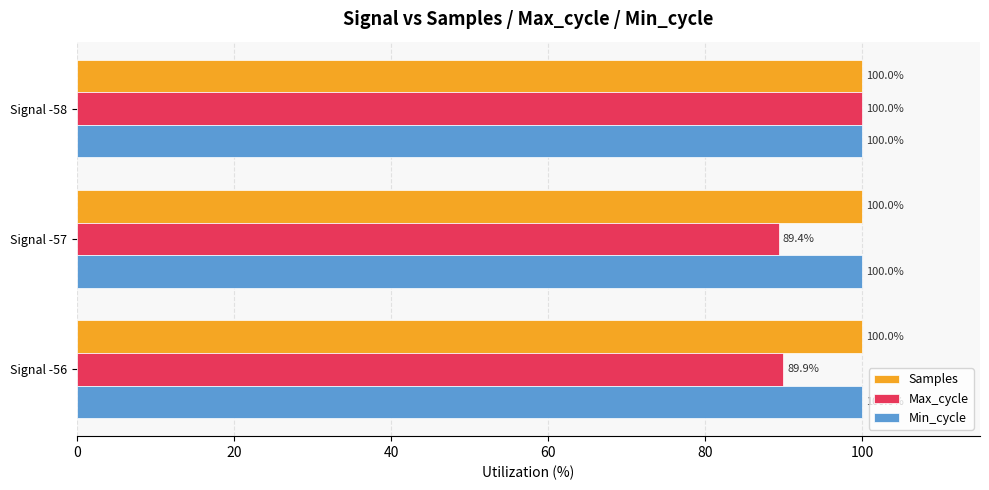

List the labels in order of Max_cycle value, largest first.

Signal -58, Signal -56, Signal -57